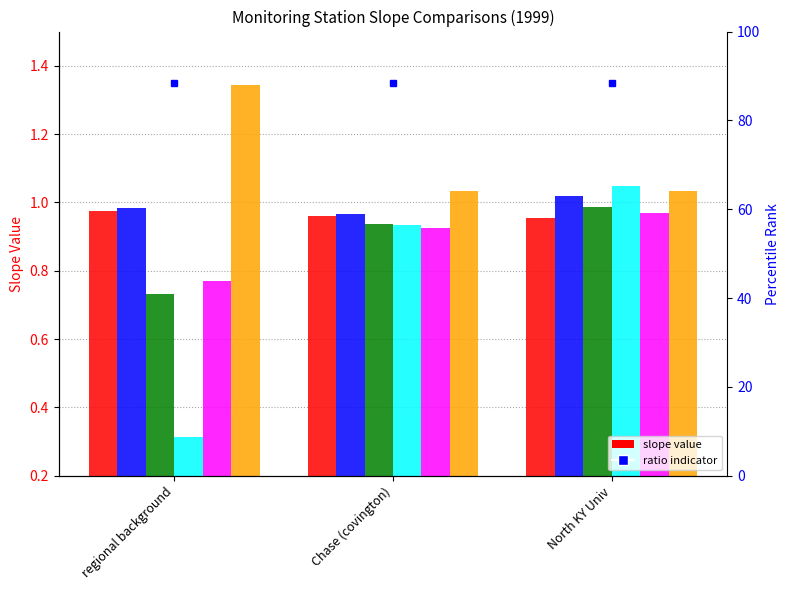

Which category has the lowest value across all series?

regional background